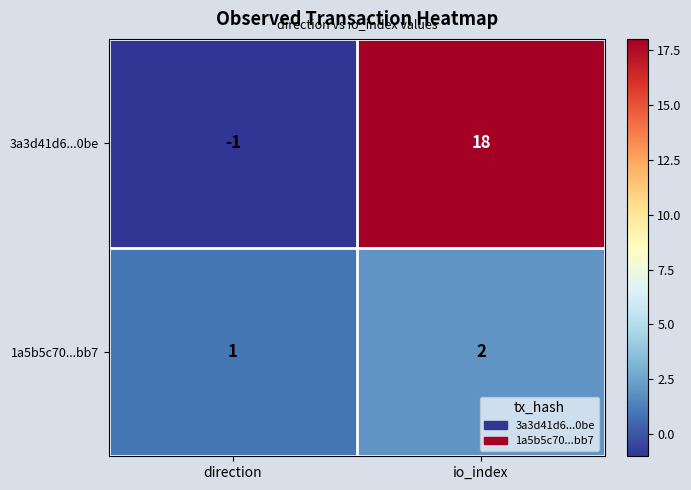

What is the minimum value shown in the chart?

-1